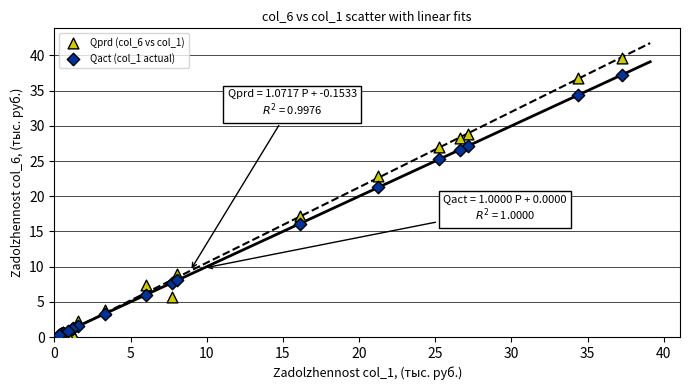

What are all the series names shown in the legend?

Qprd (col_6 vs col_1), Qact (col_1 actual)